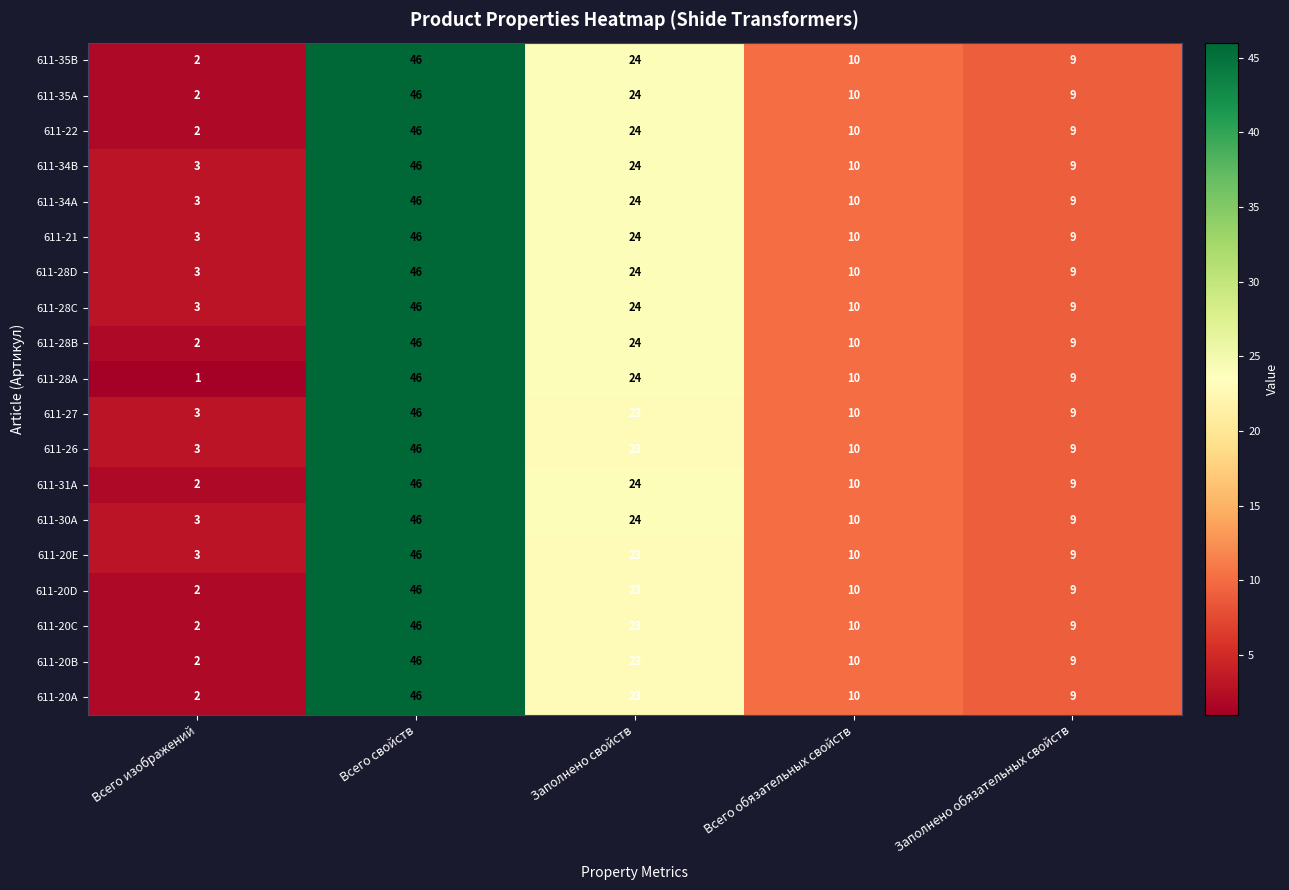

Rank the categories by 611-35A value from lowest to highest.

Всего изображений, Заполнено обязательных свойств, Всего обязательных свойств, Заполнено свойств, Всего свойств